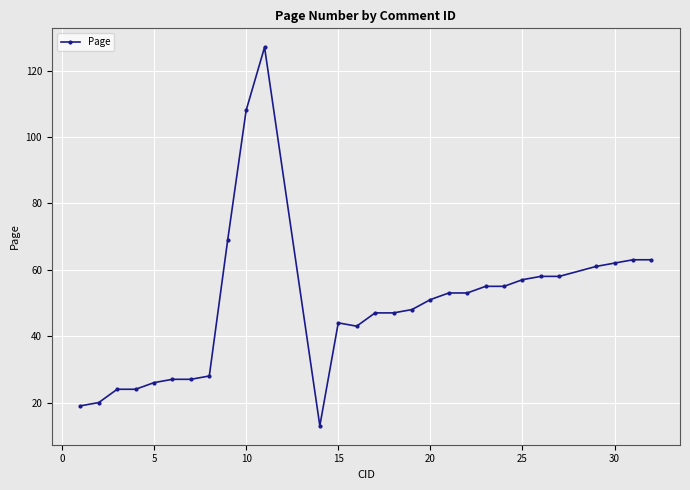

What is the maximum value shown in the chart?

127